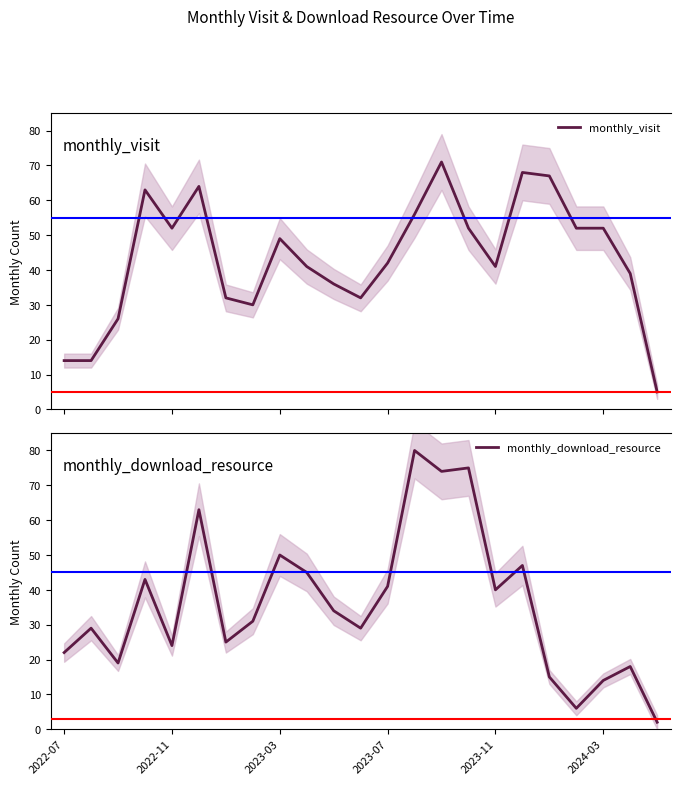

What is the minimum value for monthly_visit?

5